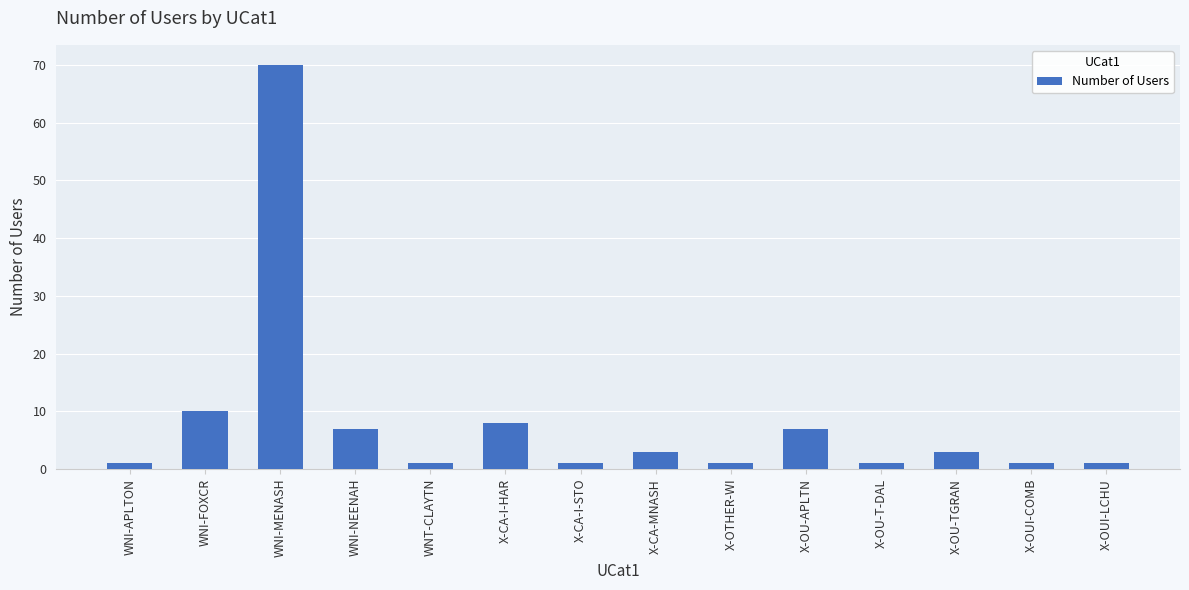

Does the chart contain stacked bars?

No